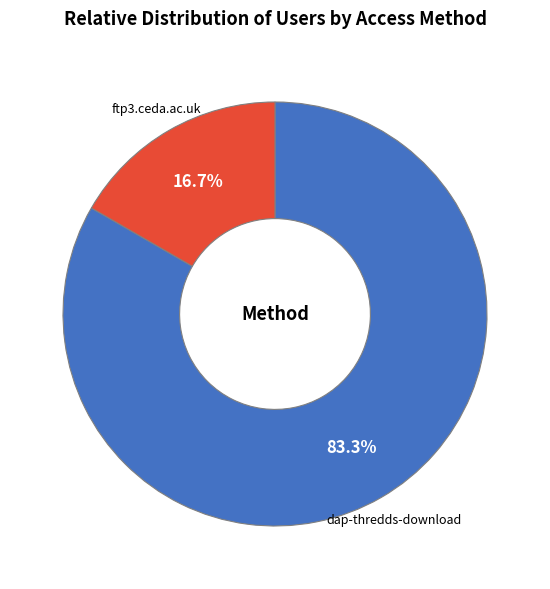

To the nearest percent, what is the average slice percentage?

50%